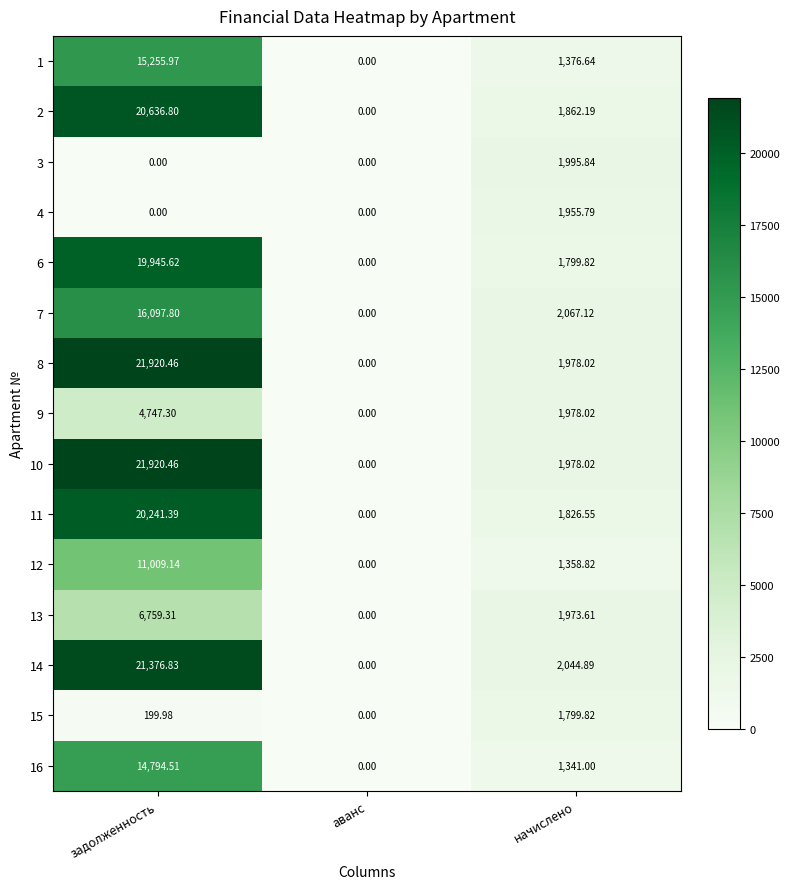

At how many categories does at least one series exceed 10531?

1